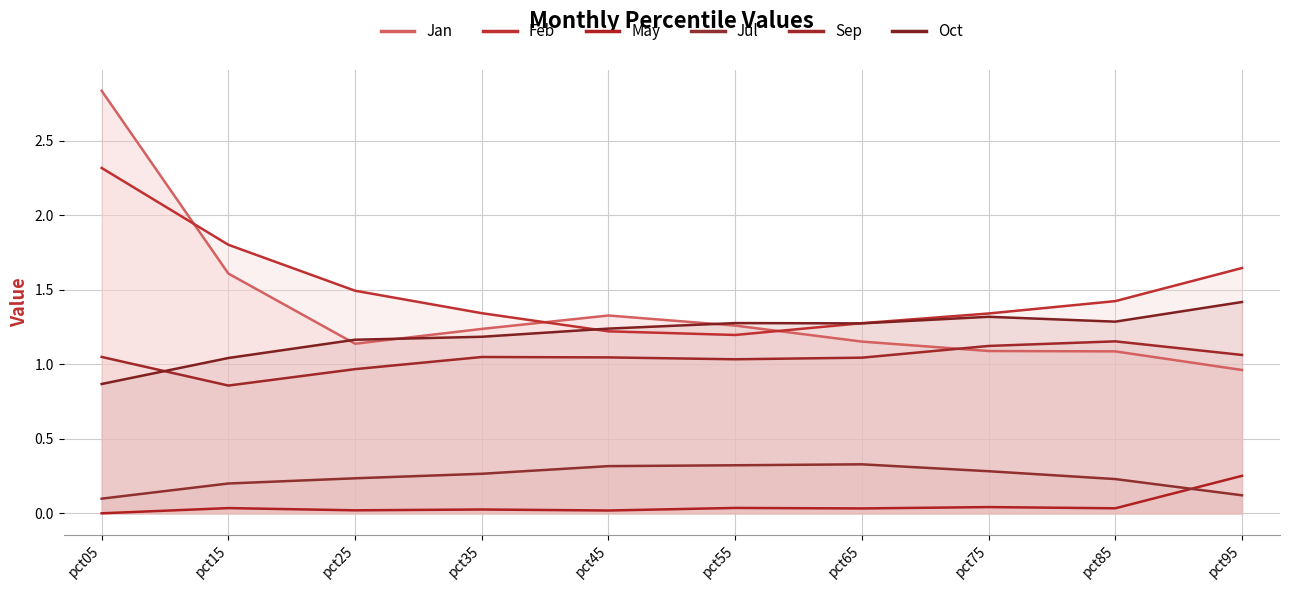

List the series in order of their peak value, lowest first.

May, Jul, Sep, Oct, Feb, Jan